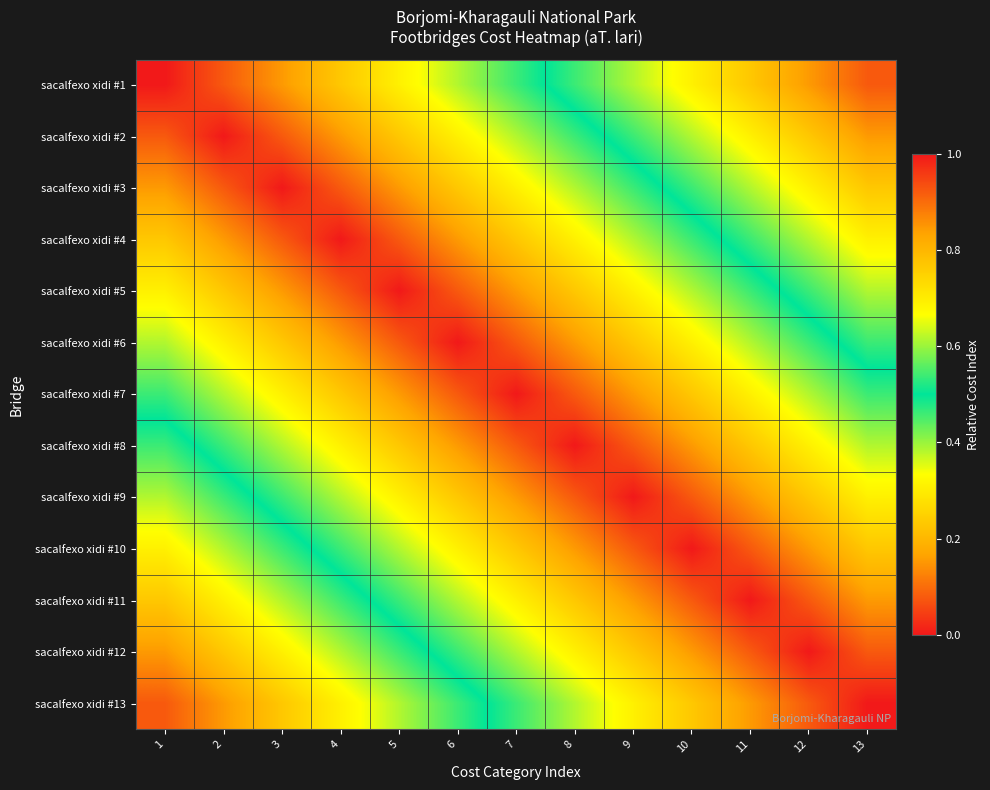

At how many categories does at least one series exceed 0?

13